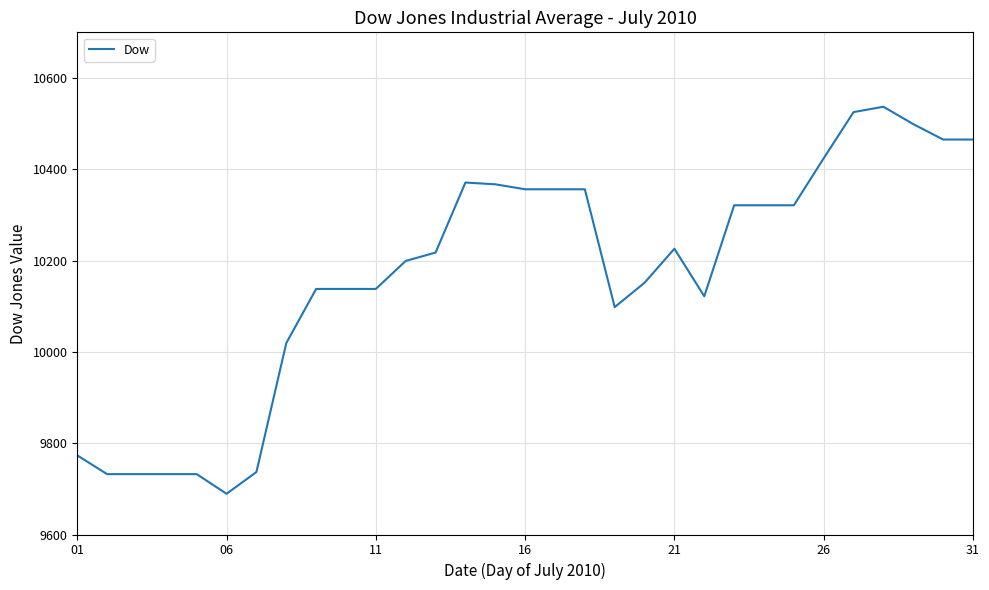

What is the average value?

10169.7